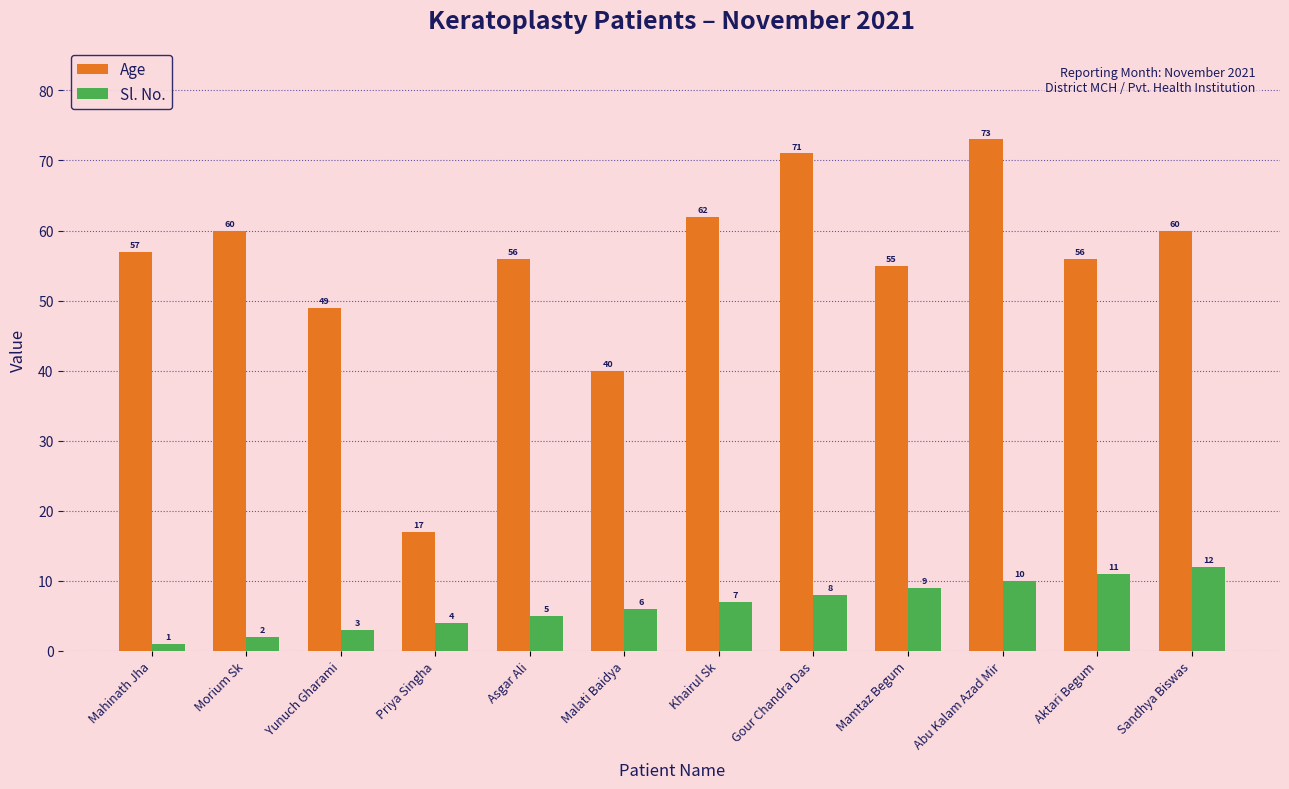

What is the sum of all Sl. No. values?

78